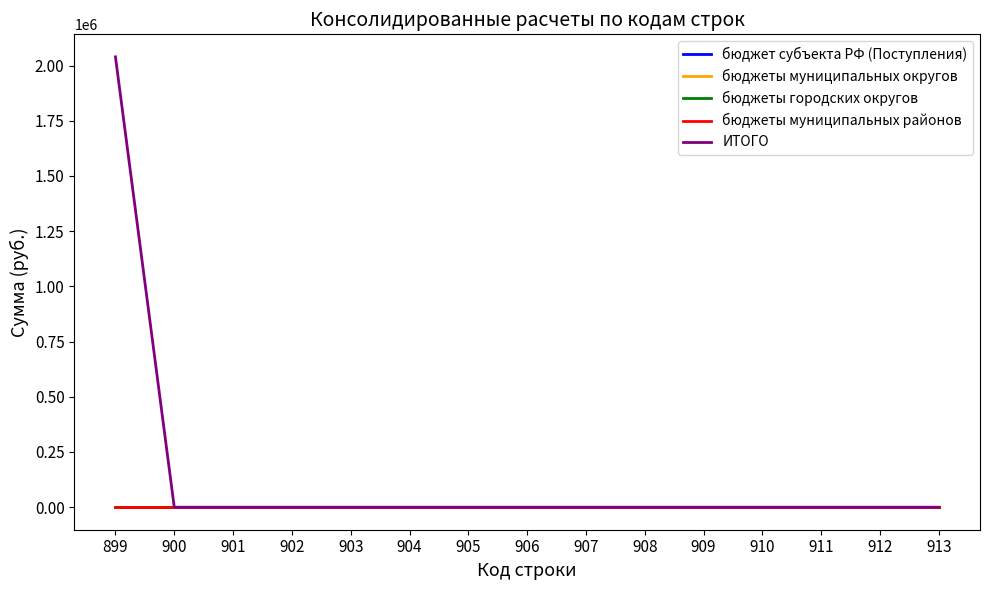

Reading left to right, extract all data points from this chart.

бюджет субъекта РФ (Поступления): 899=0.0	900=0.0	901=0.0	902=0.0	903=0.0	904=0.0	905=0.0	906=0.0	907=0.0	908=0.0	909=0.0	910=0.0	911=0.0	912=0.0	913=0.0
бюджеты муниципальных округов: 899=0.0	900=0.0	901=0.0	902=0.0	903=0.0	904=0.0	905=0.0	906=0.0	907=0.0	908=0.0	909=0.0	910=0.0	911=0.0	912=0.0	913=0.0
бюджеты городских округов: 899=0.0	900=0.0	901=0.0	902=0.0	903=0.0	904=0.0	905=0.0	906=0.0	907=0.0	908=0.0	909=0.0	910=0.0	911=0.0	912=0.0	913=0.0
бюджеты муниципальных районов: 899=0.0	900=0.0	901=0.0	902=0.0	903=0.0	904=0.0	905=0.0	906=0.0	907=0.0	908=0.0	909=0.0	910=0.0	911=0.0	912=0.0	913=0.0
ИТОГО: 899=2039167.9	900=0.0	901=0.0	902=0.0	903=0.0	904=0.0	905=0.0	906=0.0	907=0.0	908=0.0	909=0.0	910=0.0	911=0.0	912=0.0	913=0.0